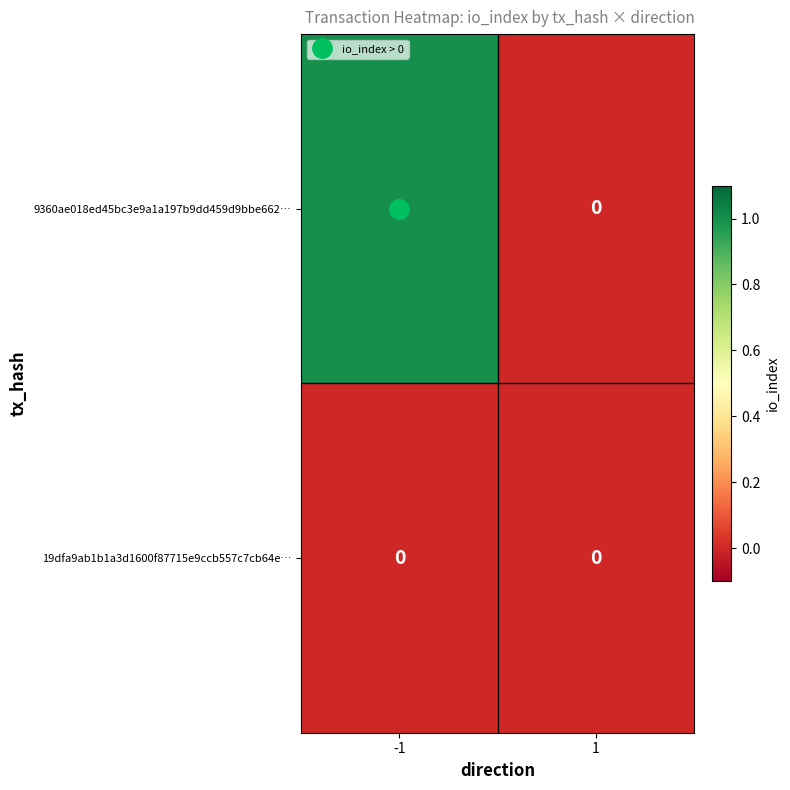

Rank the series by their average value, from highest to lowest.

9360ae018ed45bc3e9a1a197b9dd459d9bbe662…, 19dfa9ab1b1a3d1600f87715e9ccb557c7cb64e…